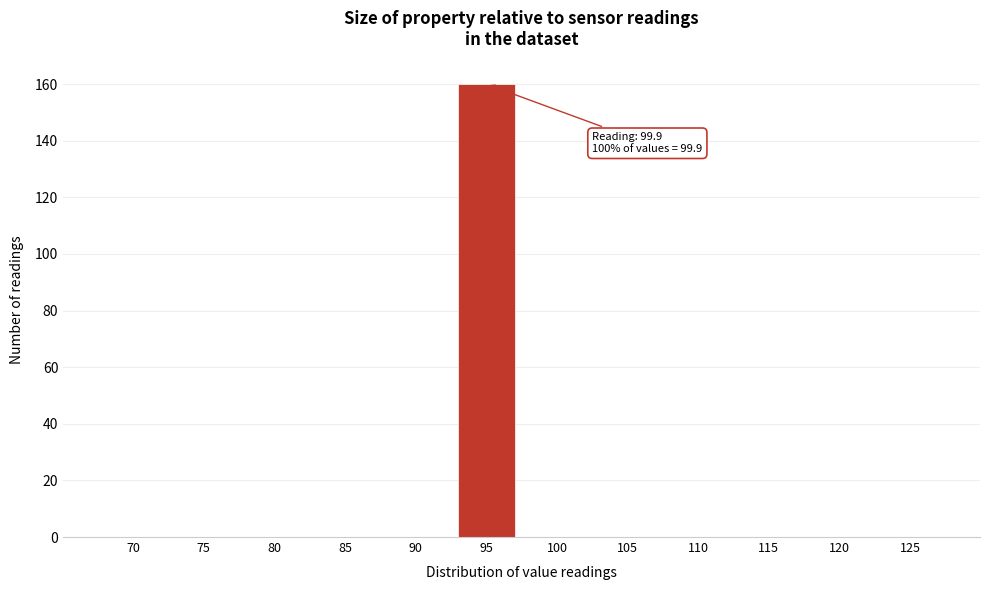

Reading right to left, list all the values displayed in this chart.

125=0	120=0	115=0	110=0	105=0	100=0	95=160	90=0	85=0	80=0	75=0	70=0